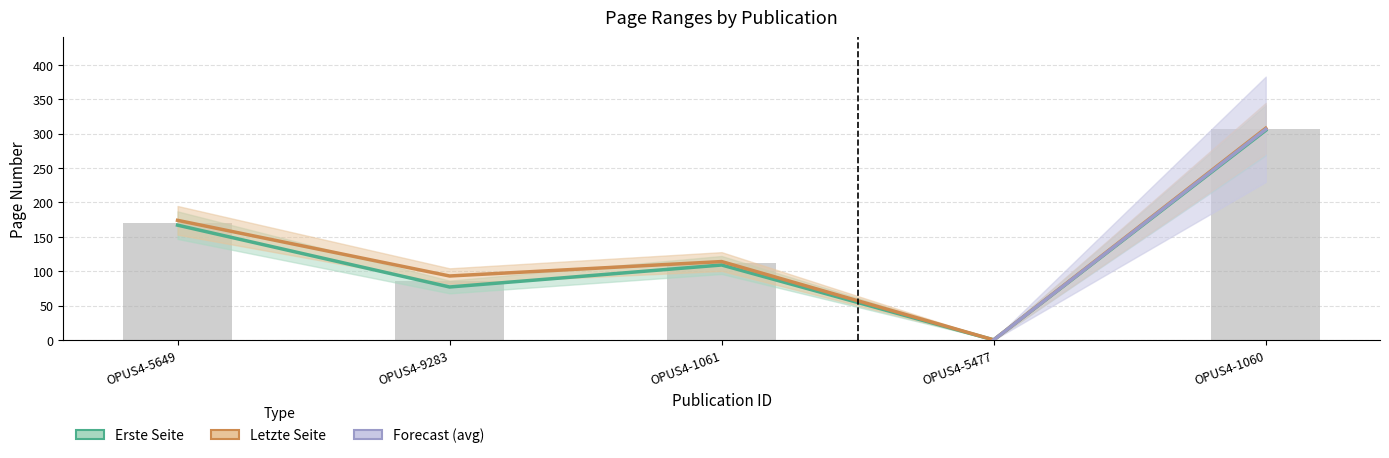

What is the label of the 1st bar from the left?

OPUS4-5649